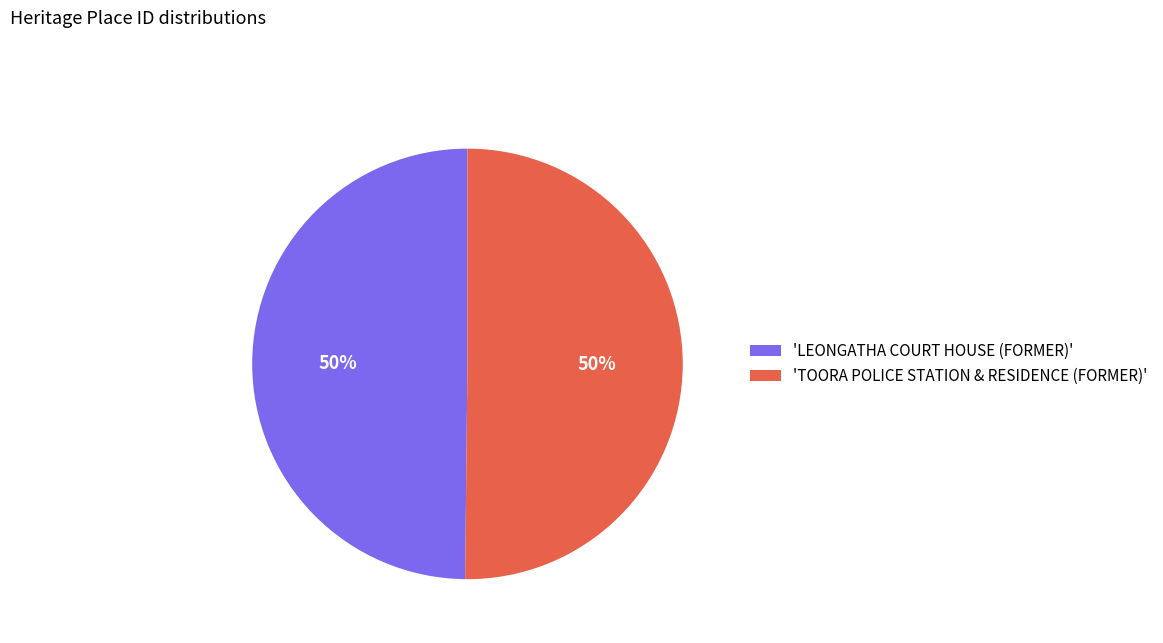

What is the ratio of the value at 'TOORA POLICE STATION & RESIDENCE (FORMER)' to the value at 'LEONGATHA COURT HOUSE (FORMER)'?

1.0